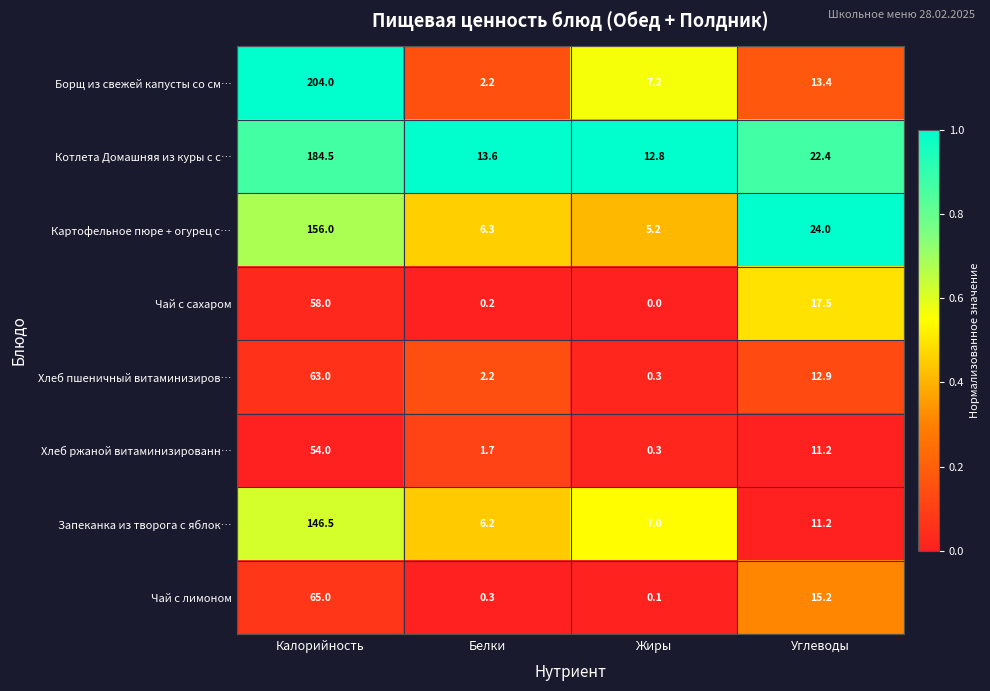

Is it true that Хлеб пшеничный витаминизиров… equals 22.2 at Углеводы?

False